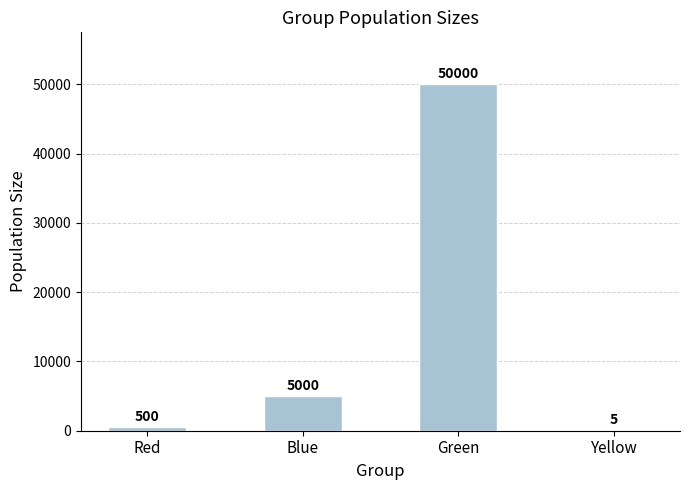

How many categories are shown in the chart?

4